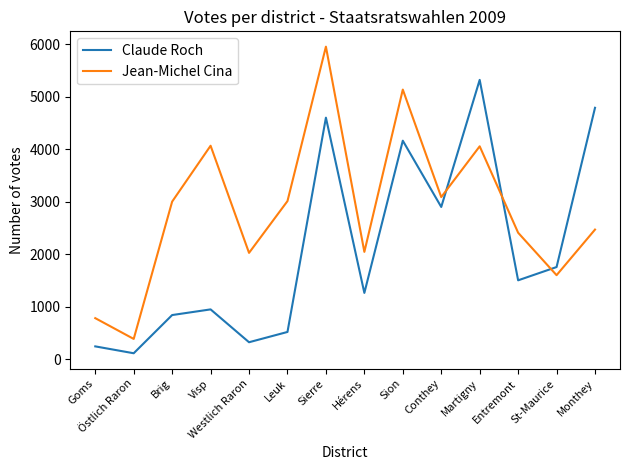

At which label does Jean-Michel Cina reach its minimum?

Östlich Raron